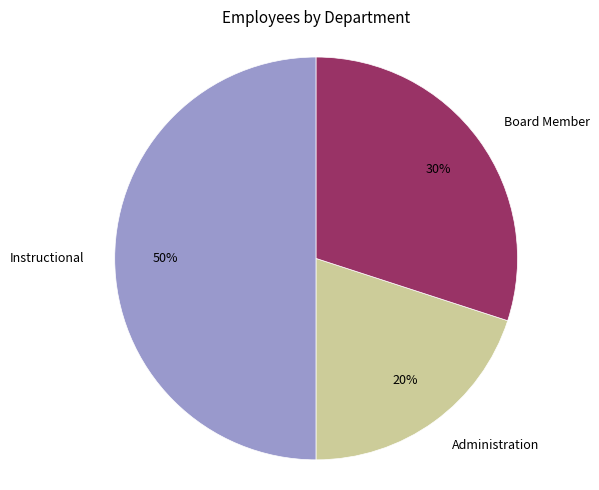

Between Board Member and Administration, which is larger?

Board Member